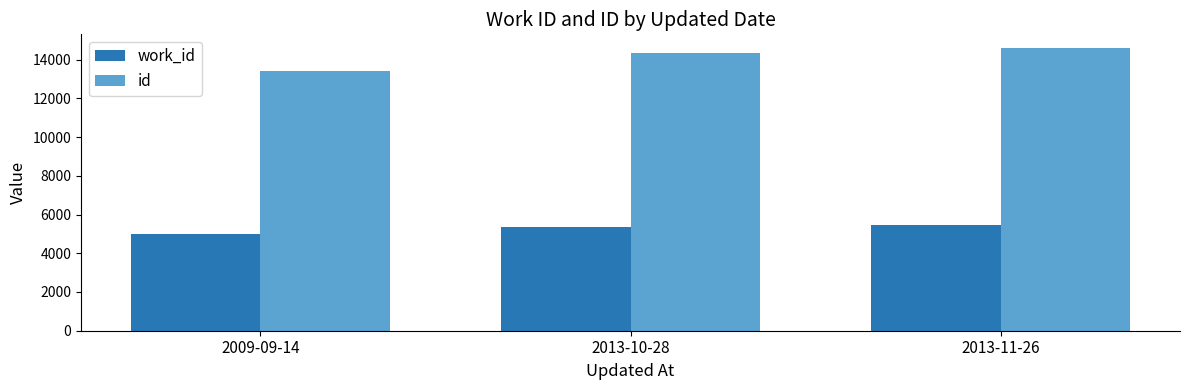

How many bars are there in each group?

2